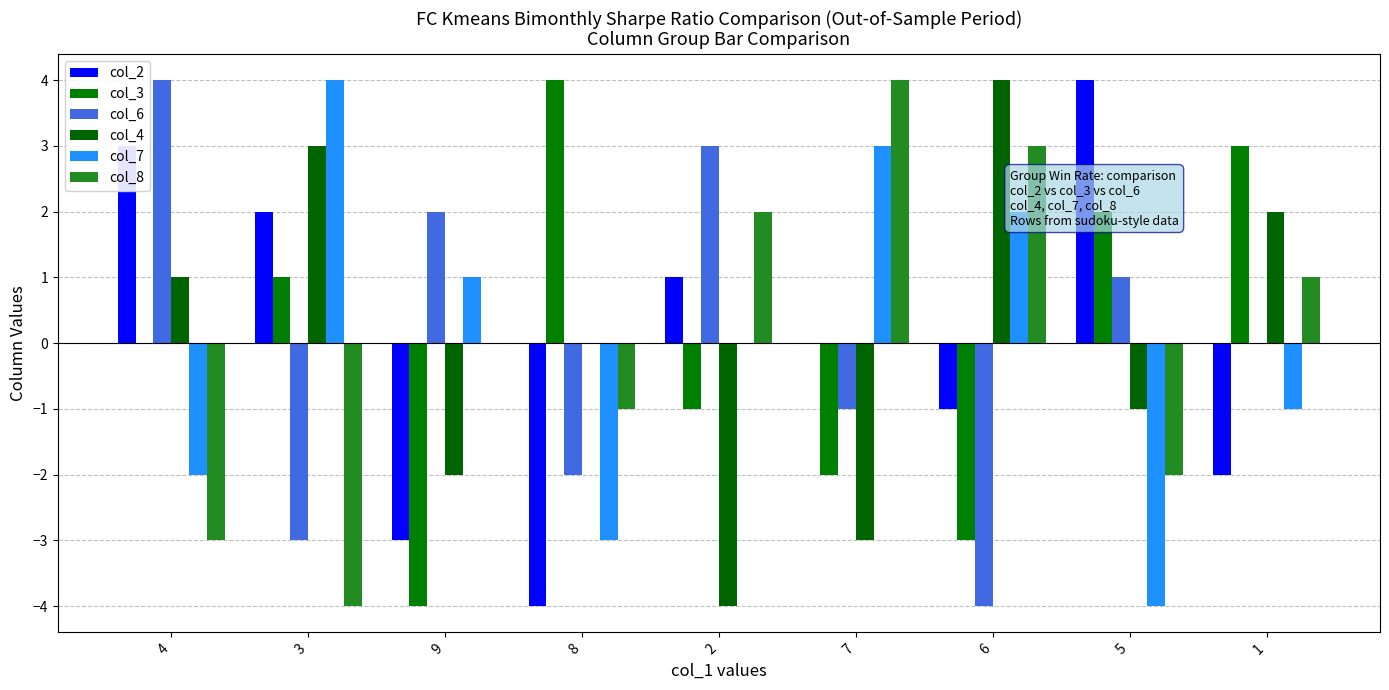

Count the number of categories in the chart.

9